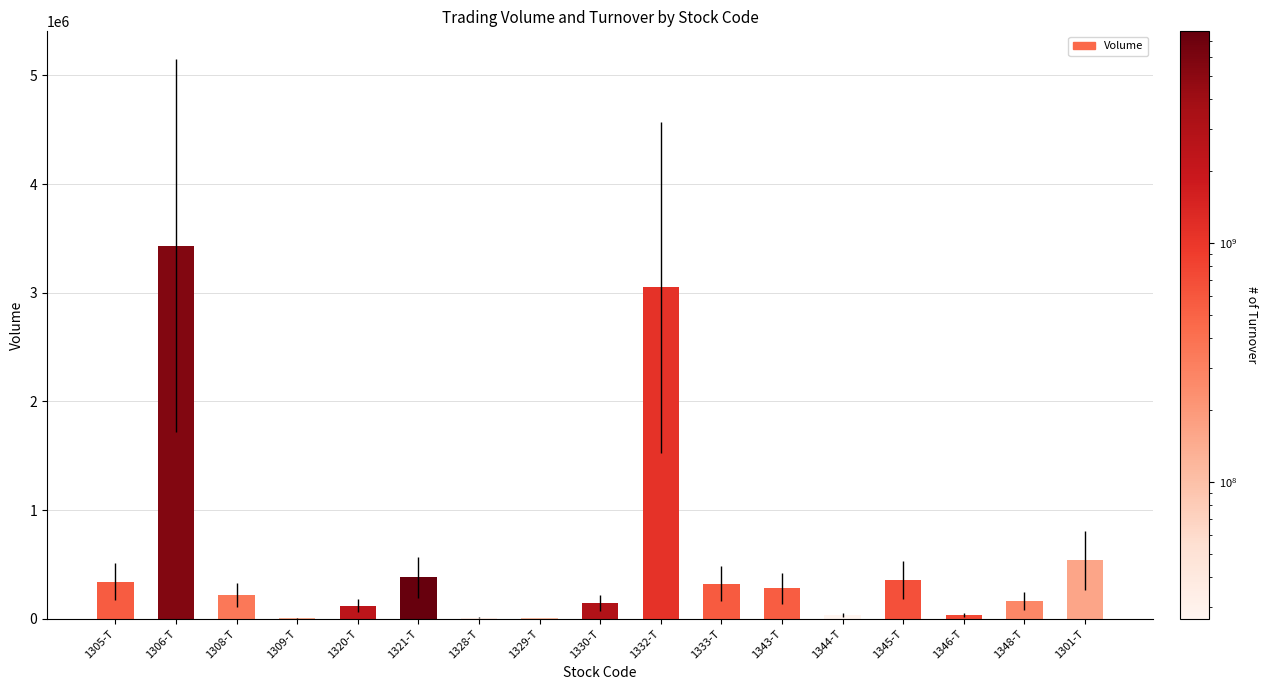

What is the sum of all values?

9438428